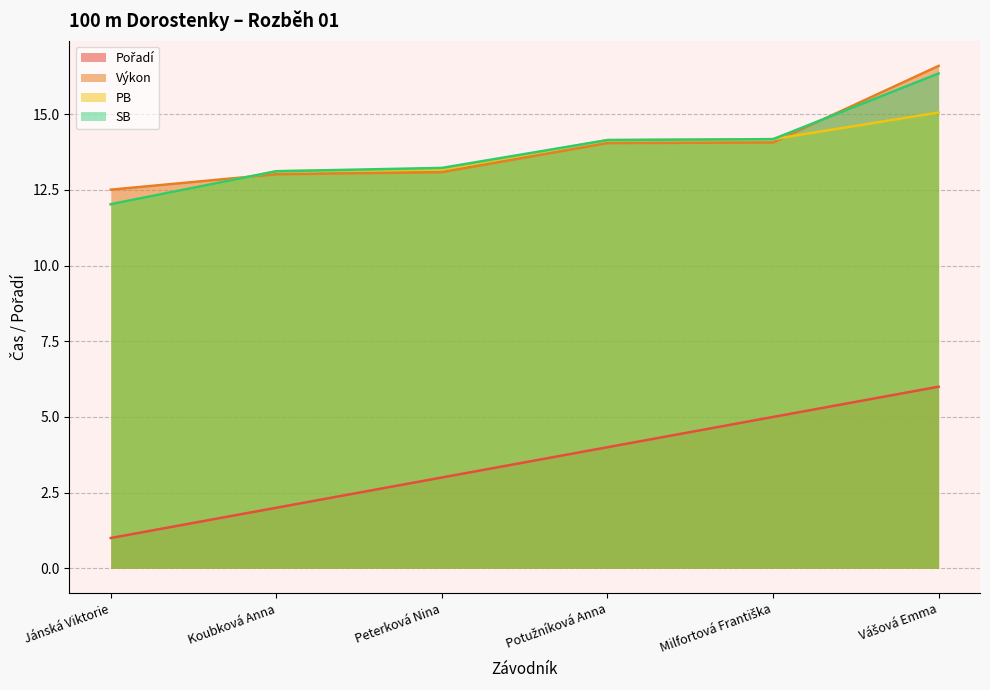

At which category does the chart reach its peak across all series?

Vášová Emma